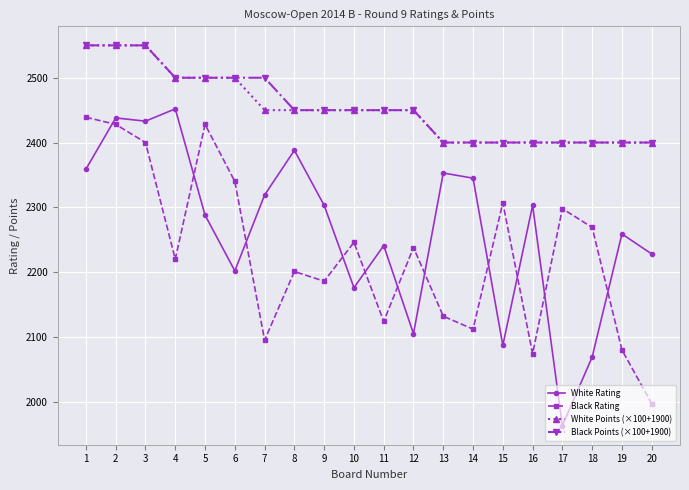

The White Rating series shows 1395 at 13. True or false?

False